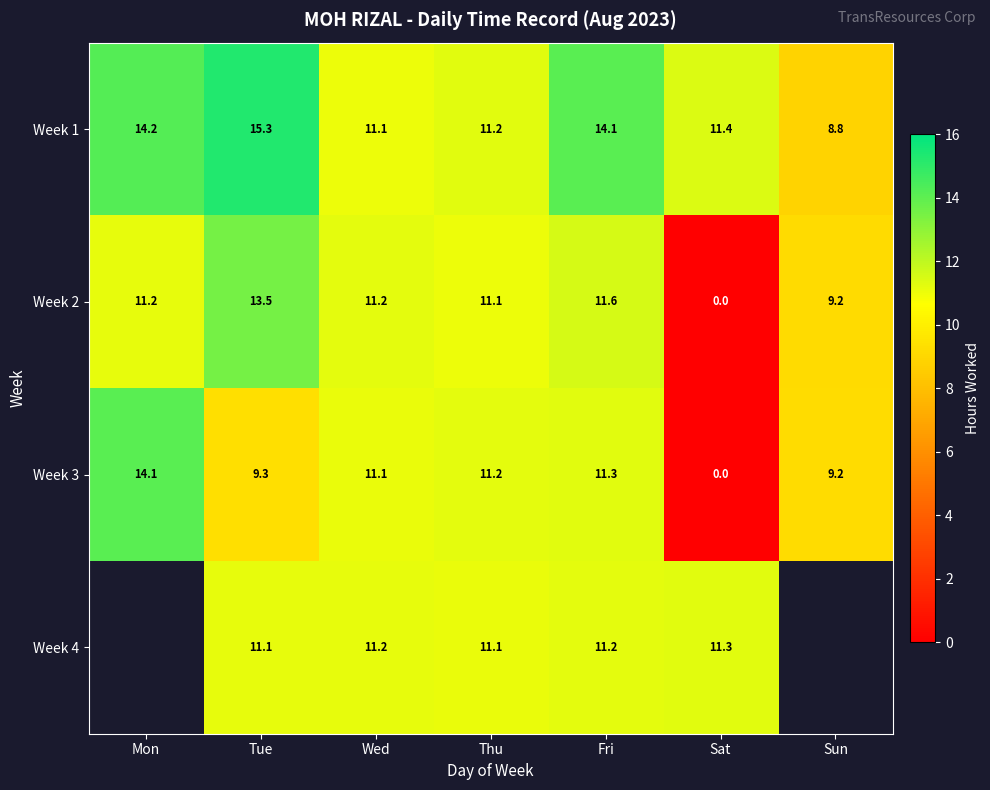

At which label is Week 3 closest to 7?

Sun